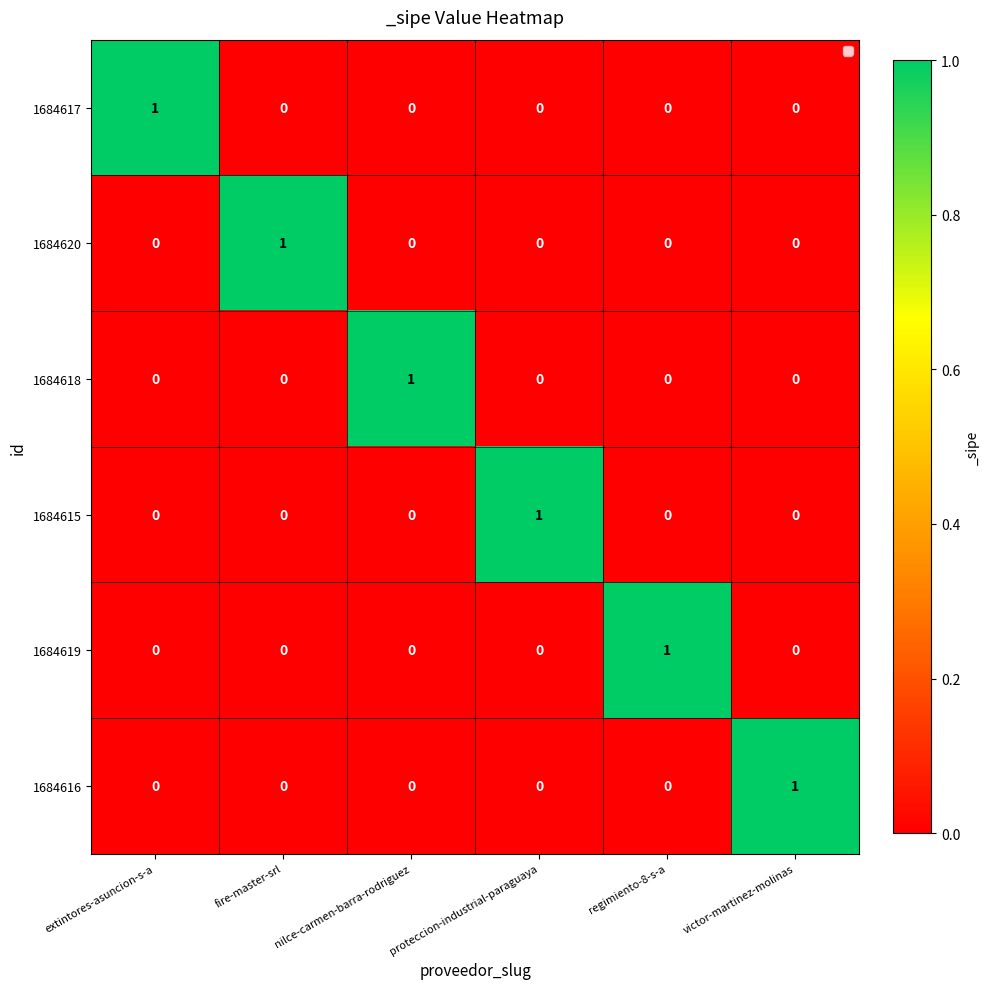

The 1684618 series shows 1 at extintores-asuncion-s-a. True or false?

False